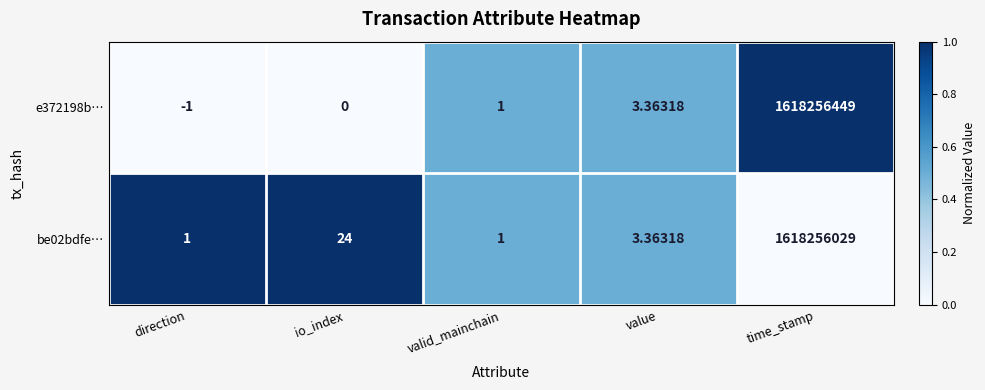

Which category has the highest value in the be02bdfe… series?

time_stamp